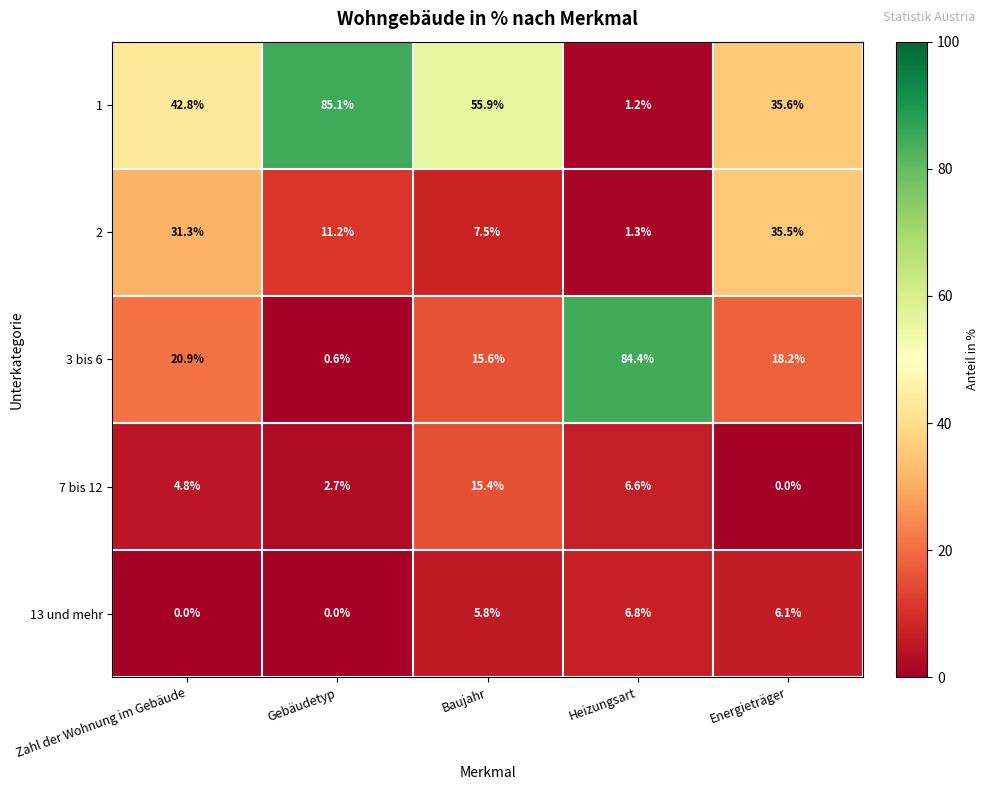

Reading left to right, extract all data points from this chart.

1: 42.8	85.1	55.9	1.2	35.6
2: 31.3	11.2	7.5	1.3	35.5
3 bis 6: 20.9	0.6	15.6	84.4	18.2
7 bis 12: 4.8	2.7	15.4	6.6	0.0
13 und mehr: 0.0	0.0	5.8	6.8	6.1